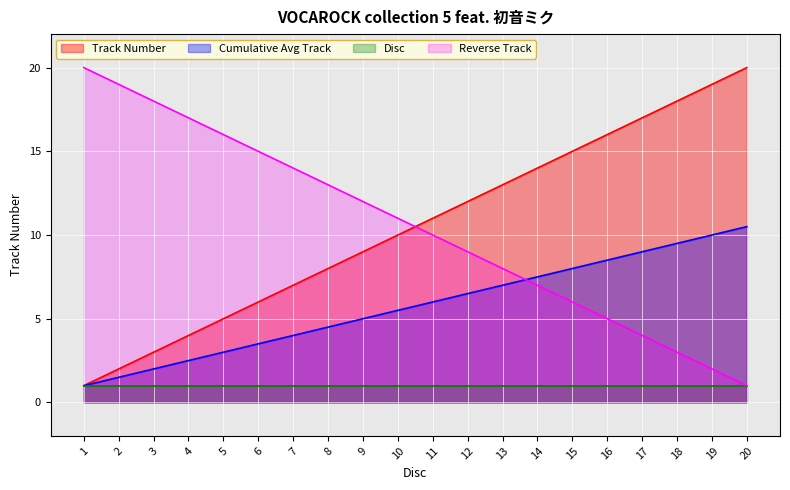

At which label is the value closest to 10?

10